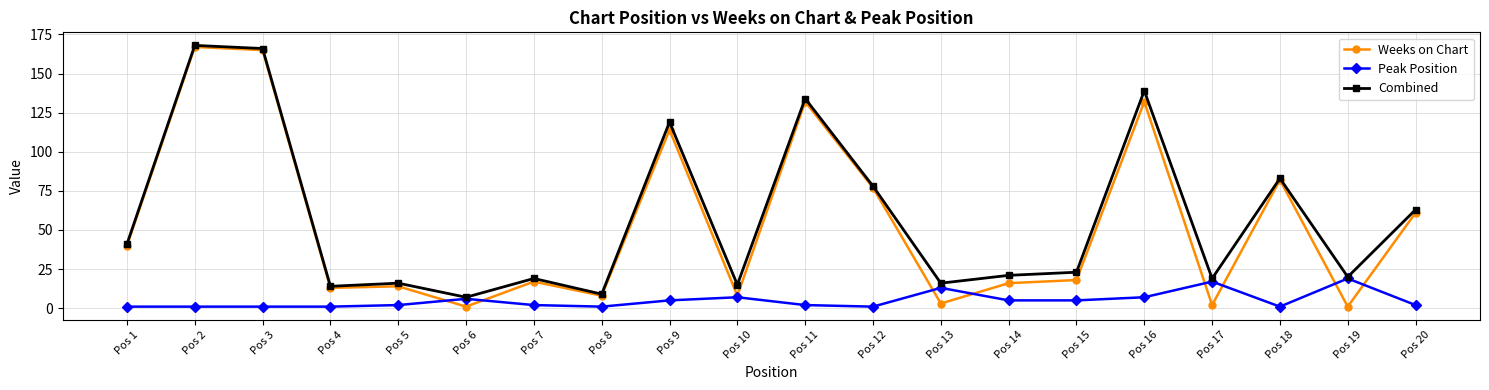

Which category has the highest value in the Weeks on Chart series?

Pos 2